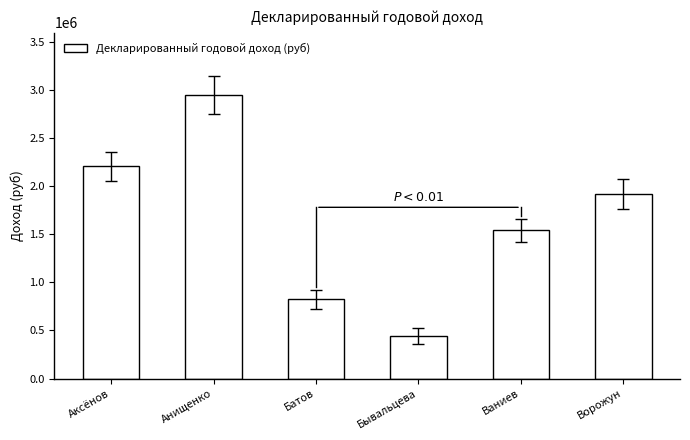

List the labels in order of value, smallest first.

Бывальцева, Батов, Ваниев, Ворожун, Аксёнов, Анищенко